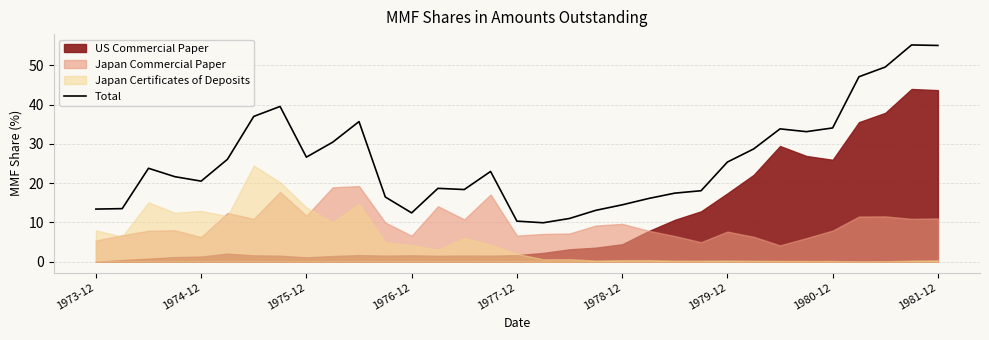

What is the value of the 3rd point from the left?

23.8